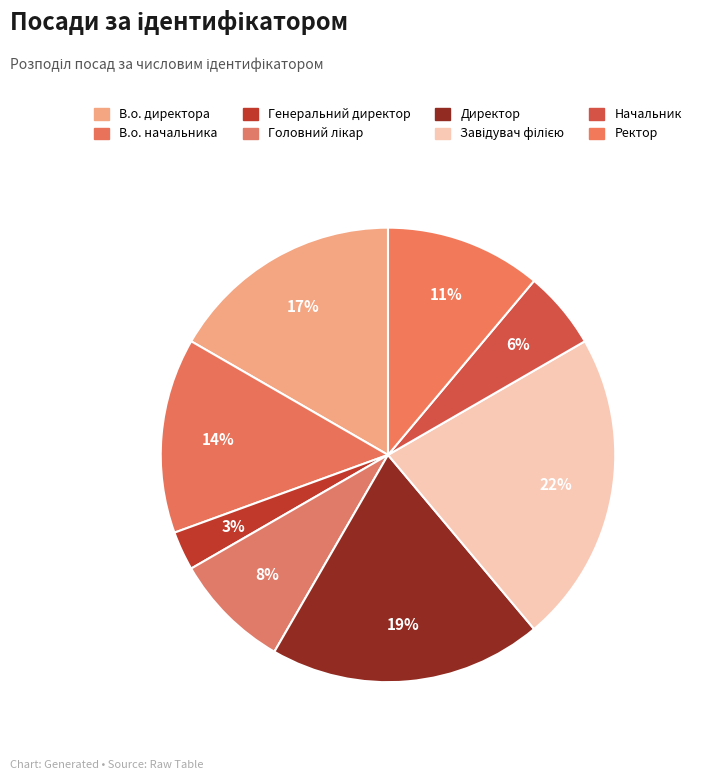

How many segments does this pie chart have?

8